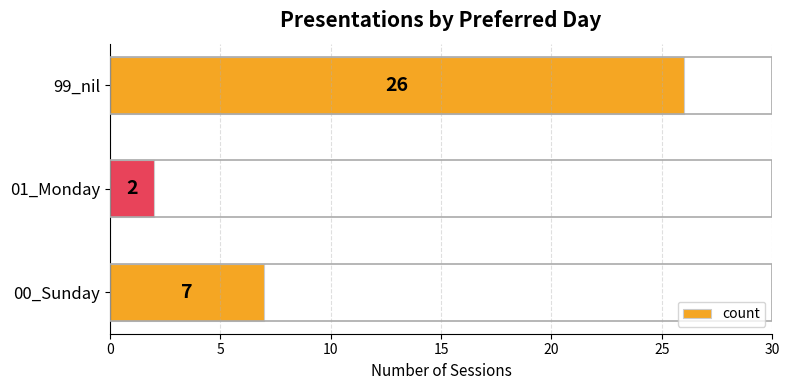

What is the difference between the maximum and second lowest values?

19